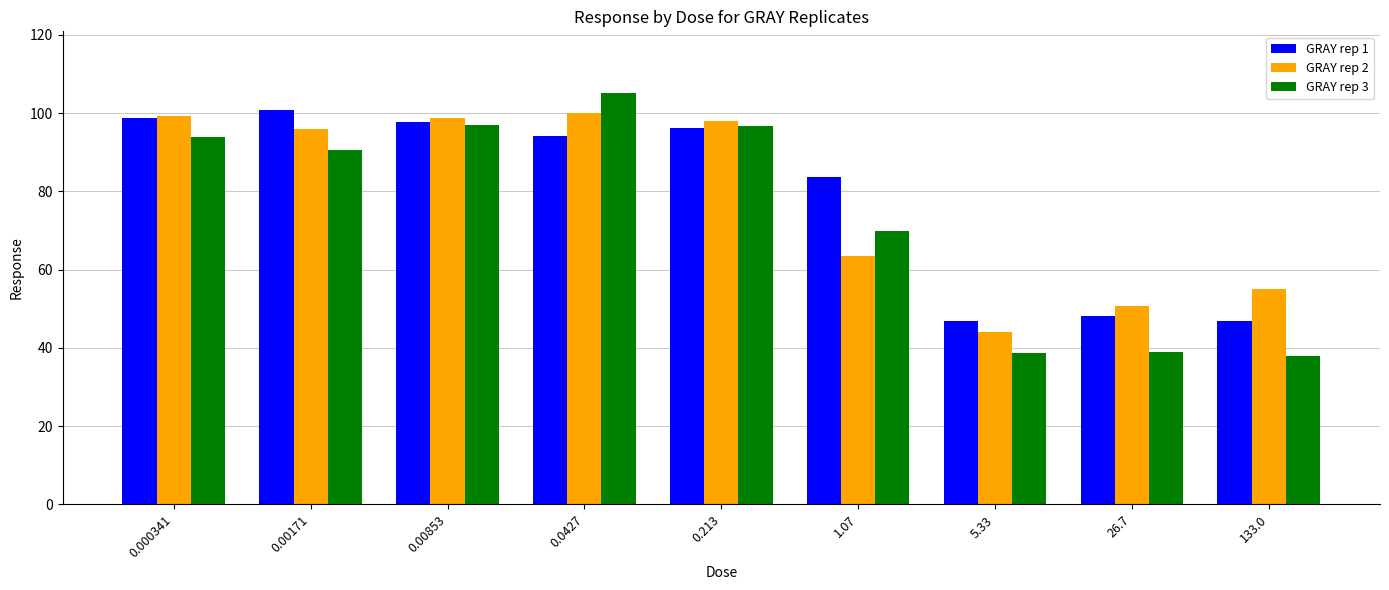

What is the smallest value displayed?

37.8